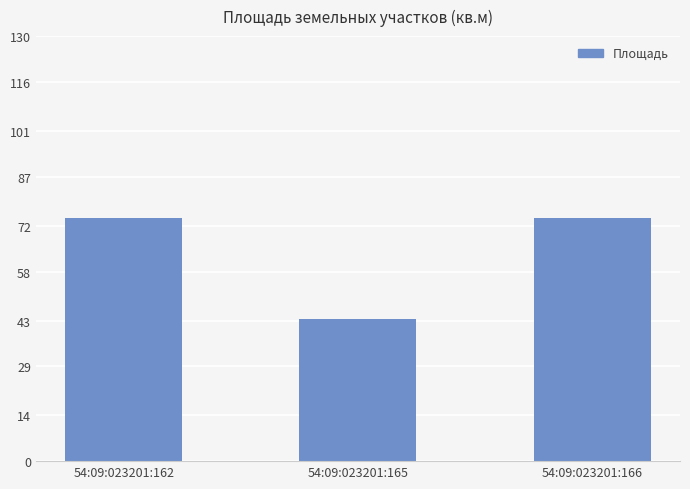

What is the smallest value displayed?

43.4